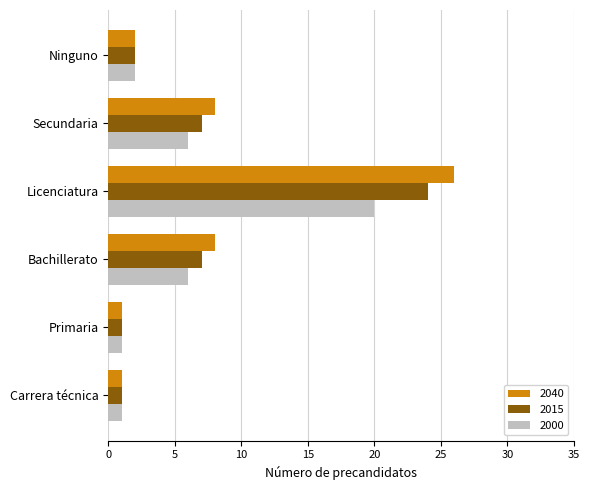

Rank the series at Bachillerato from highest to lowest value.

2040, 2015, 2000